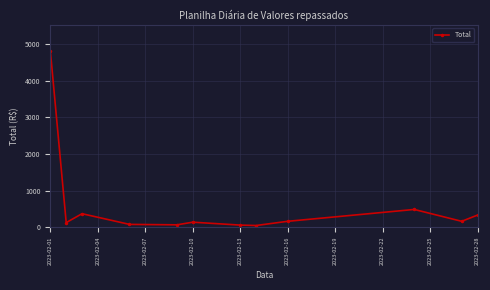

What is the sum of all values?

6831.2